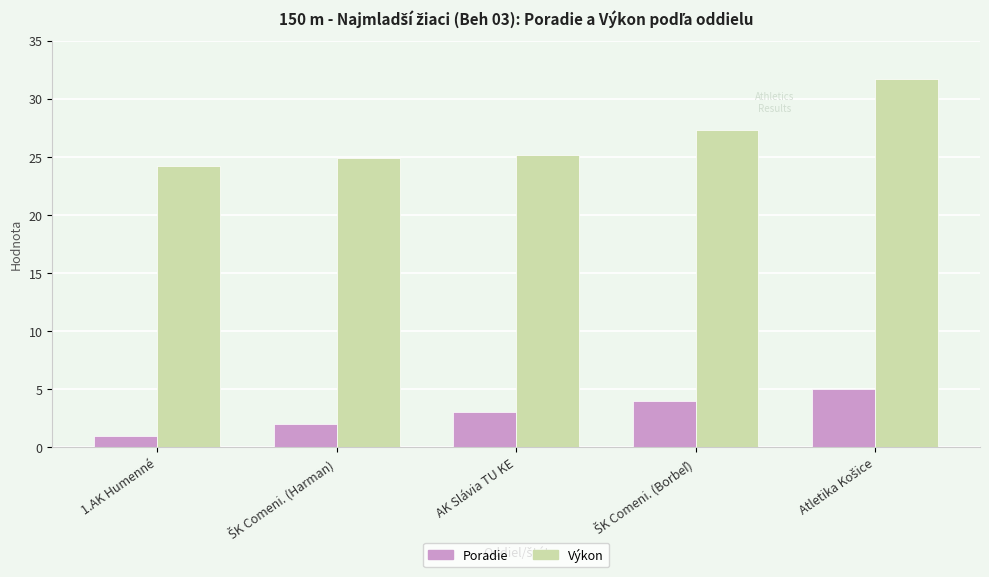

What are all the series names shown in the legend?

Poradie, Výkon